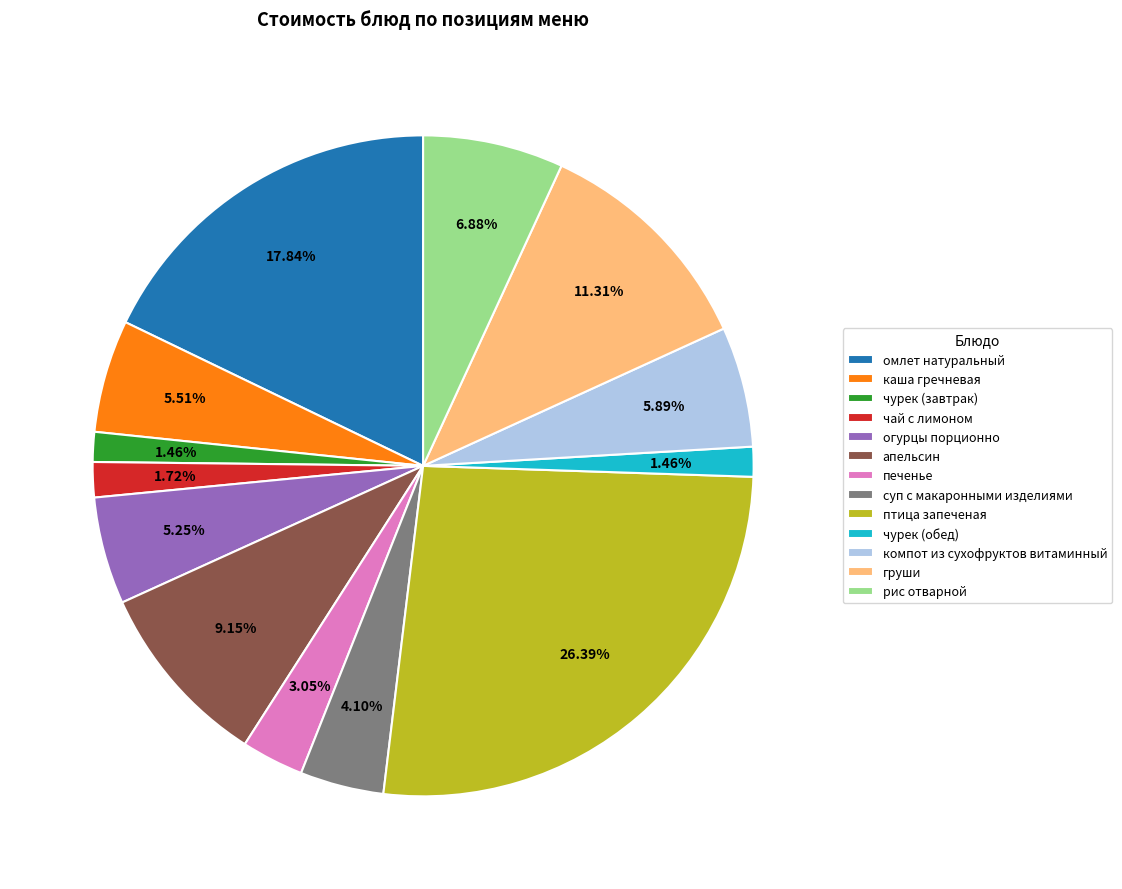

Which slice is the largest?

птица запеченая